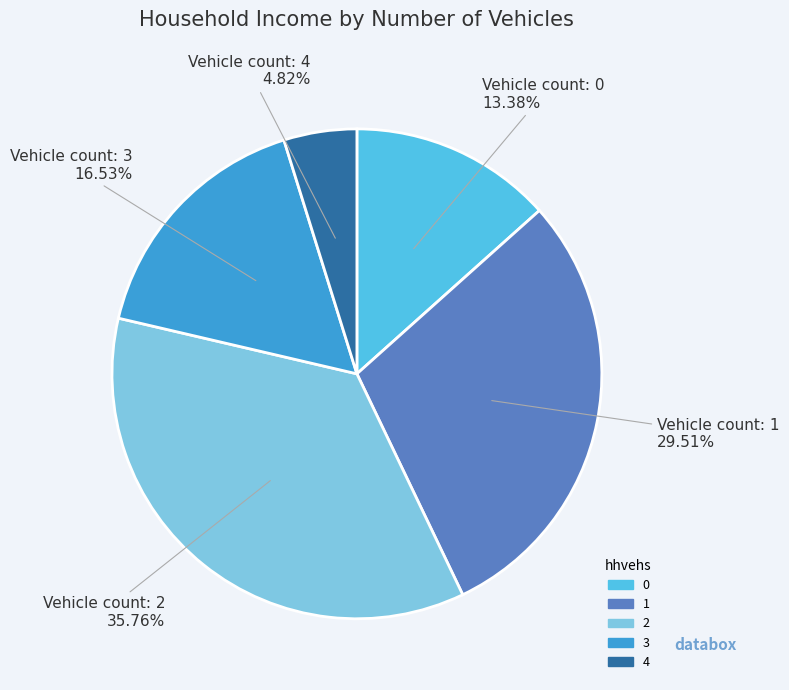

Rank the categories by value from highest to lowest.

2, 1, 3, 0, 4